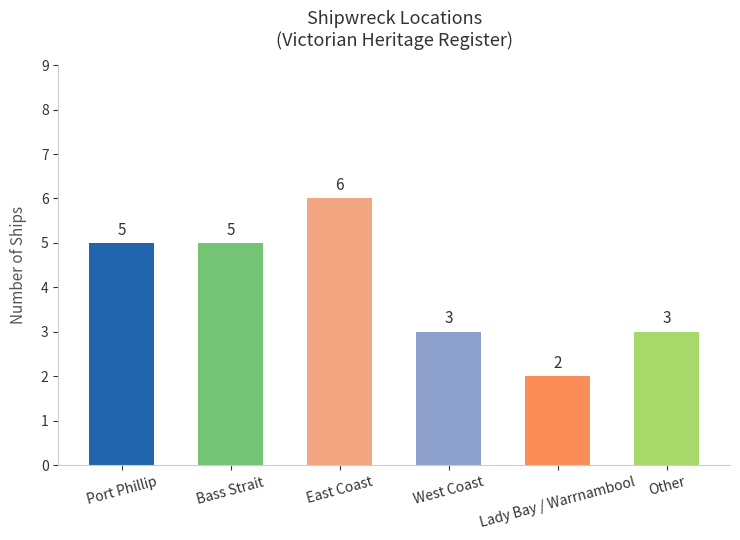

The value at East Coast is 9. True or false?

False